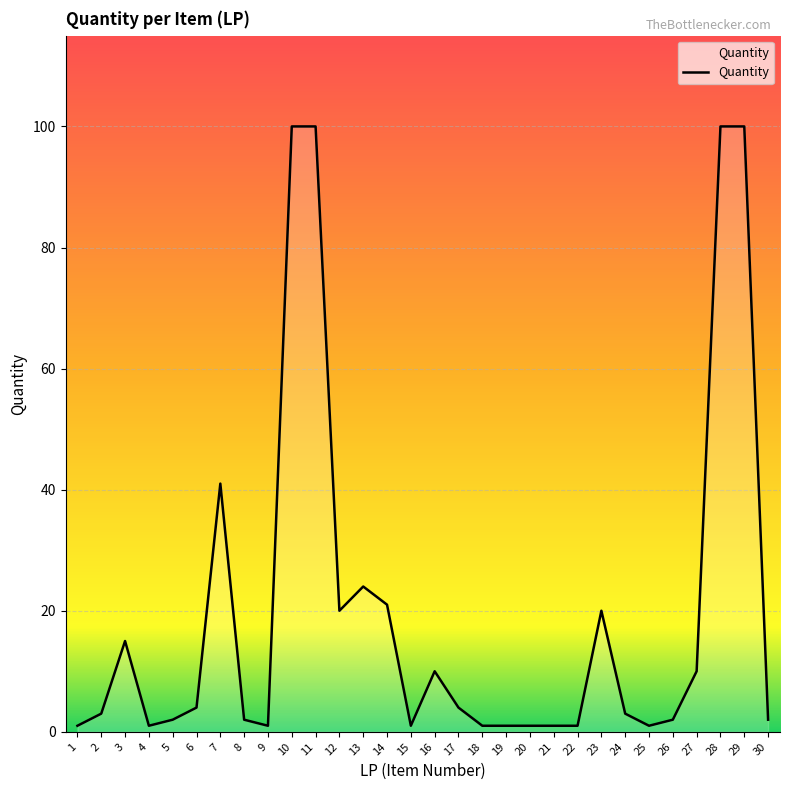

What is the difference between the second highest and minimum values?

99